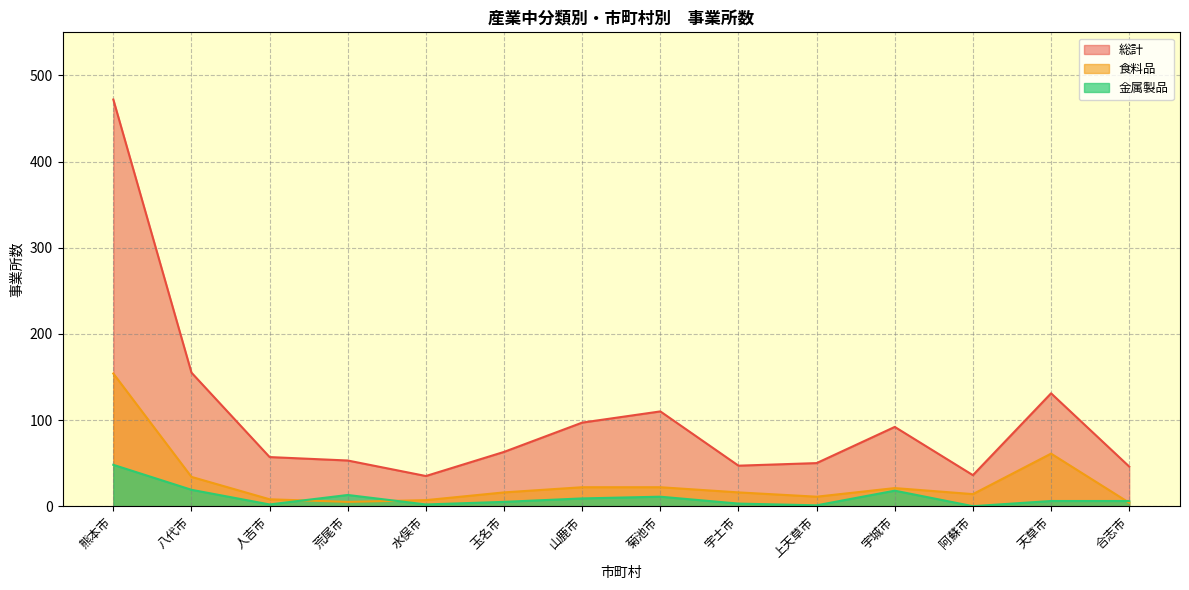

The 総計 series shows 61 at 阿蘇市. True or false?

False